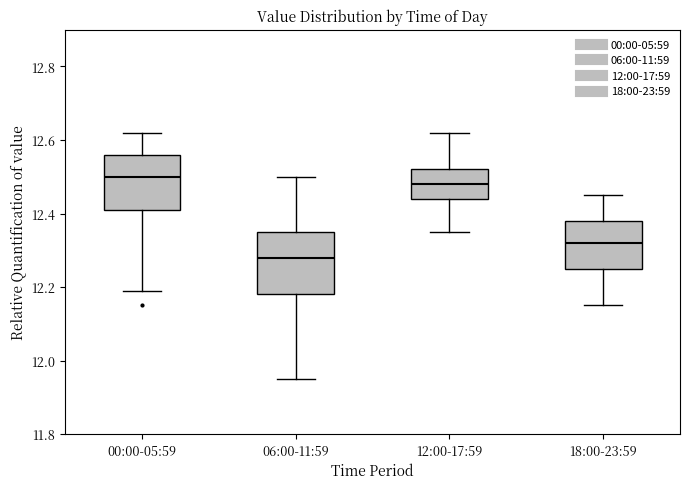

Which box has the lowest median line?

06:00-11:59